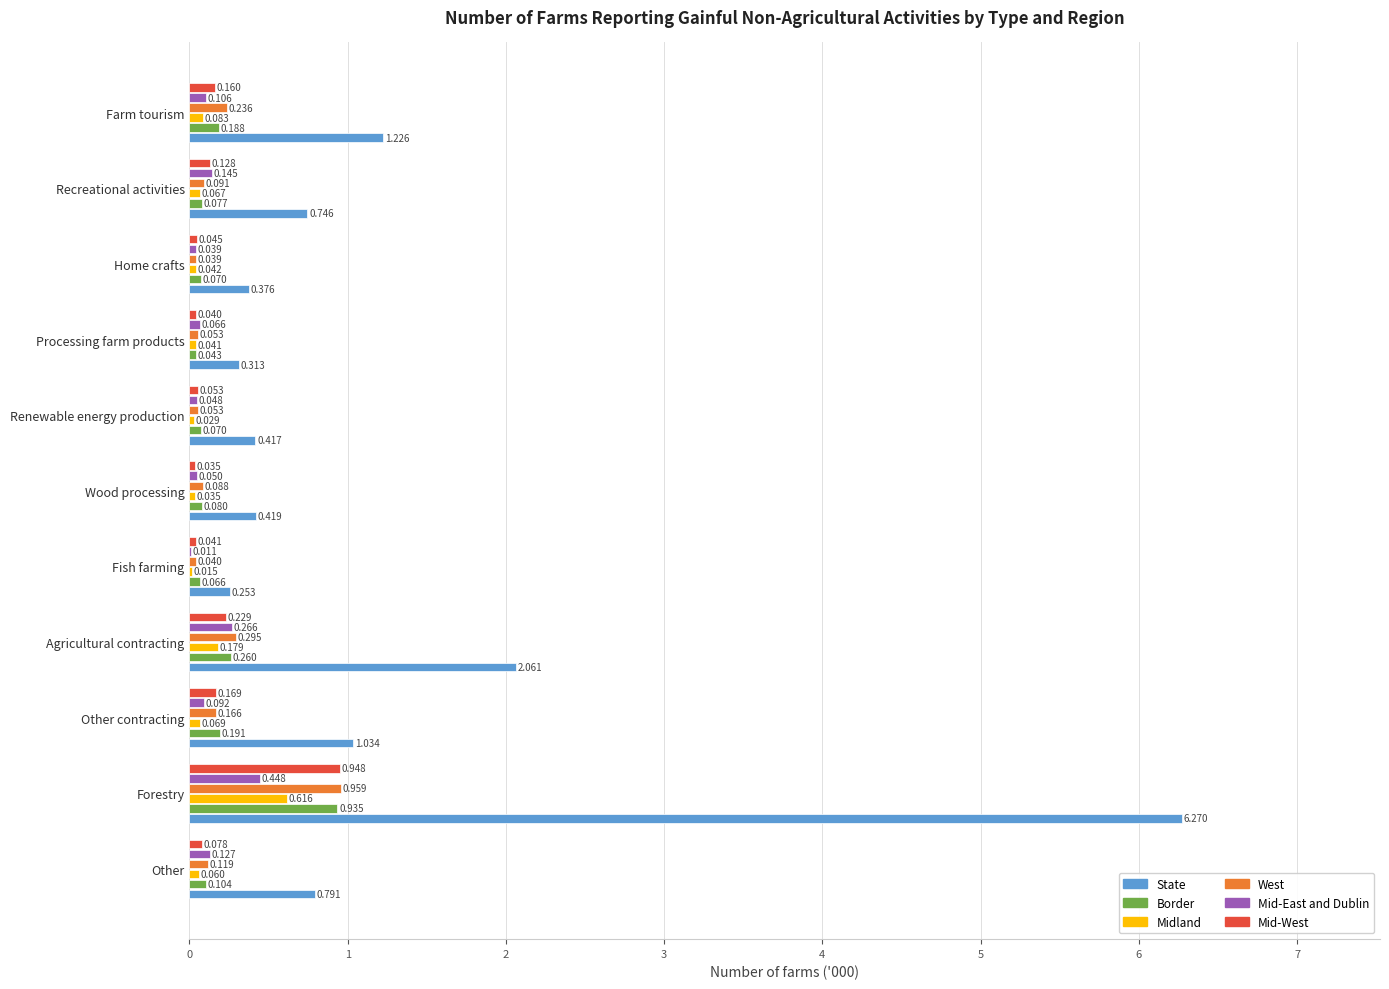

Is the value of Border at Home crafts greater than the value of West at Processing farm products?

Yes